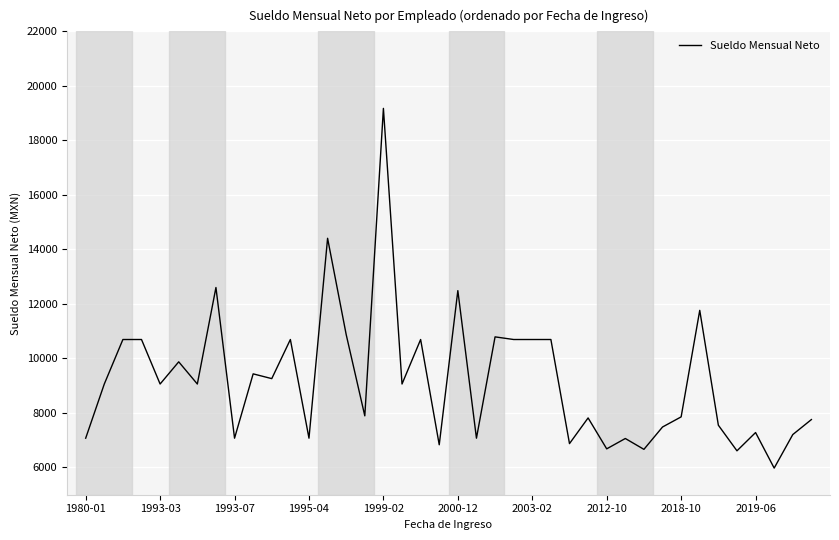

What is the minimum value shown in the chart?

5977.4